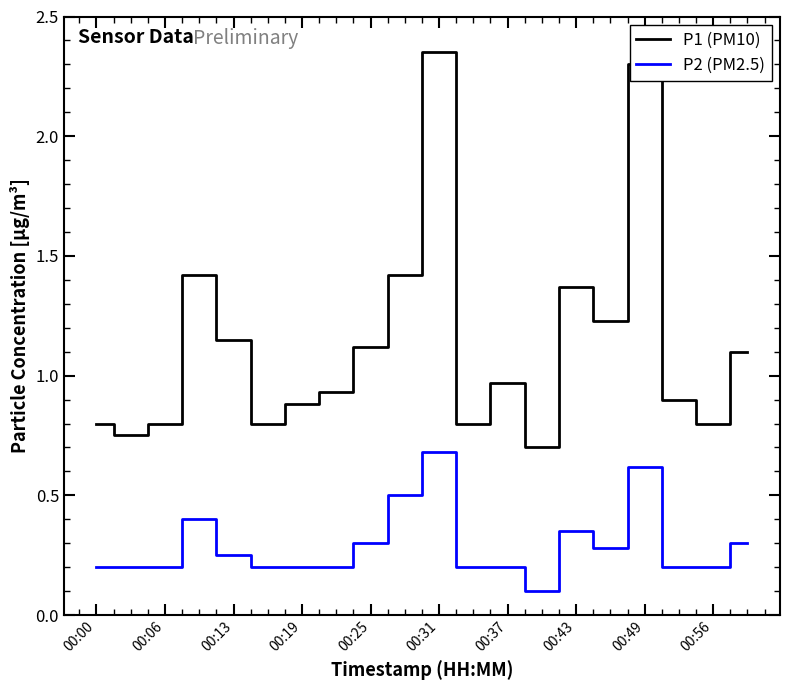

List the series in order of their overall mean, highest first.

P1 (PM10), P2 (PM2.5)